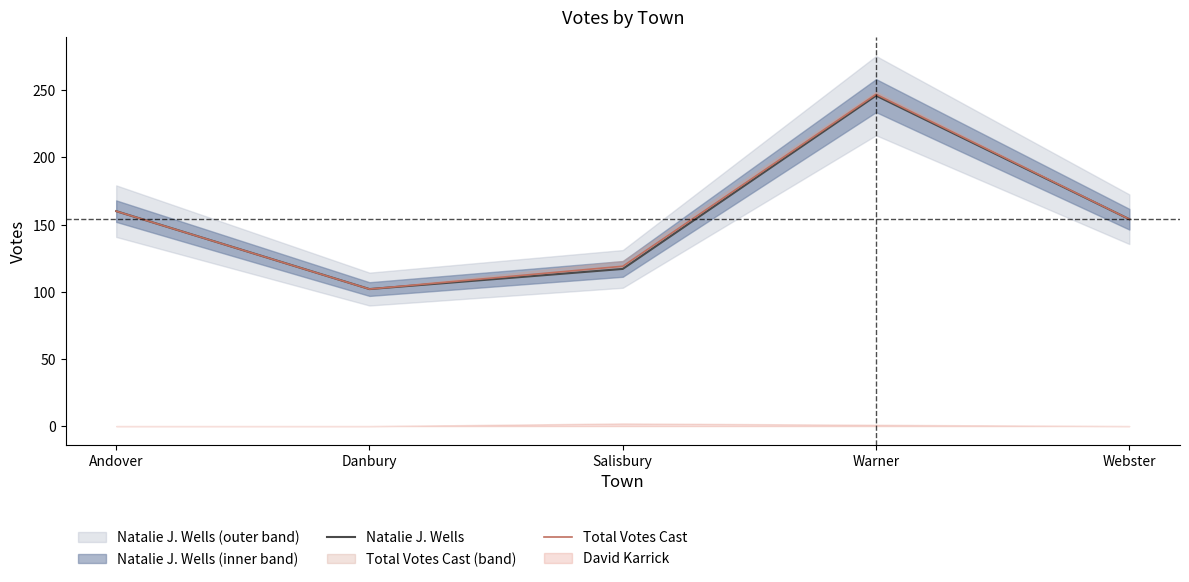

Which series changed the most between Andover and Warner?

Total Votes Cast